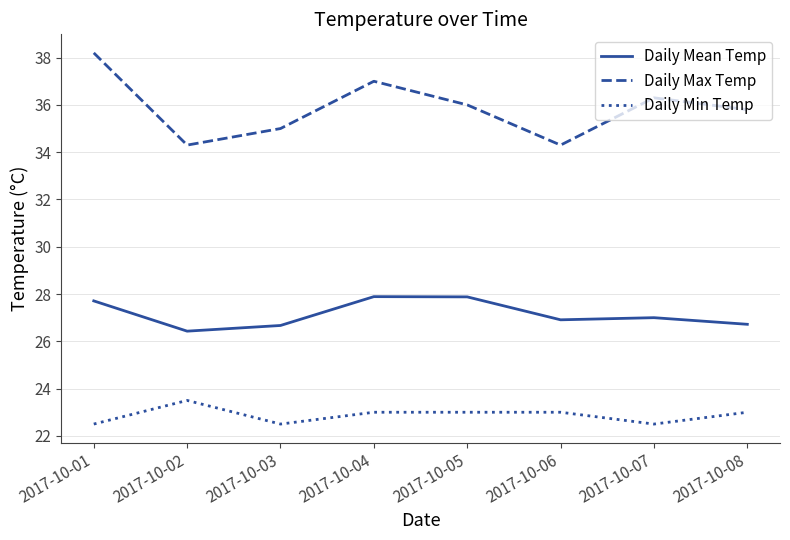

Which series has the largest range (max minus min)?

Daily Max Temp